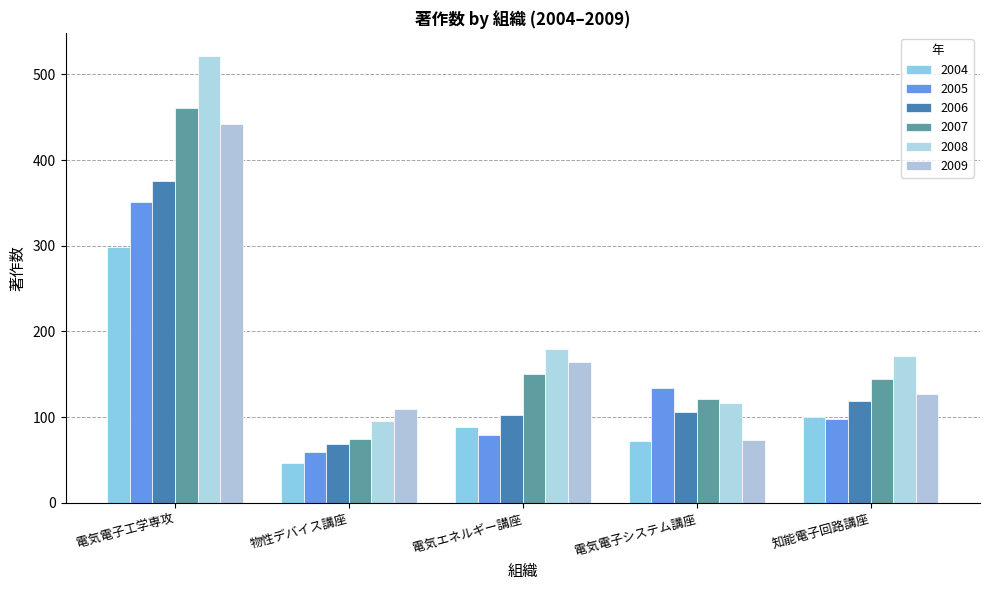

What are all the series names shown in the legend?

2004, 2005, 2006, 2007, 2008, 2009